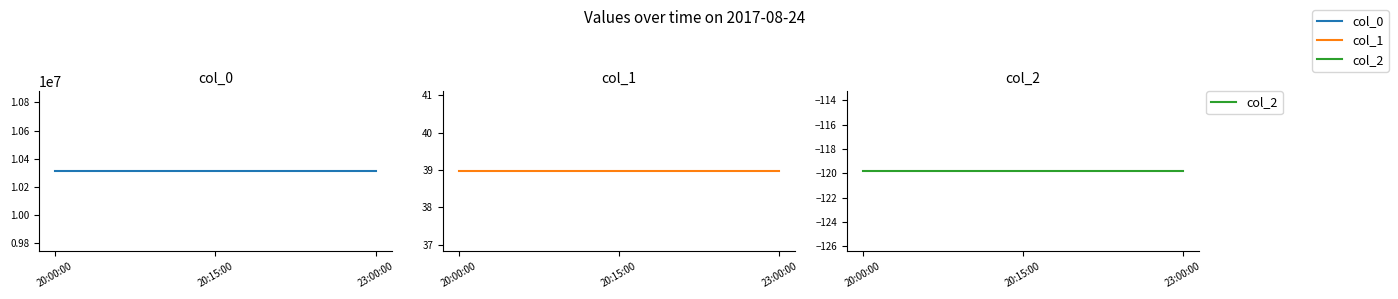

What are all the series names shown in the legend?

col_0, col_1, col_2